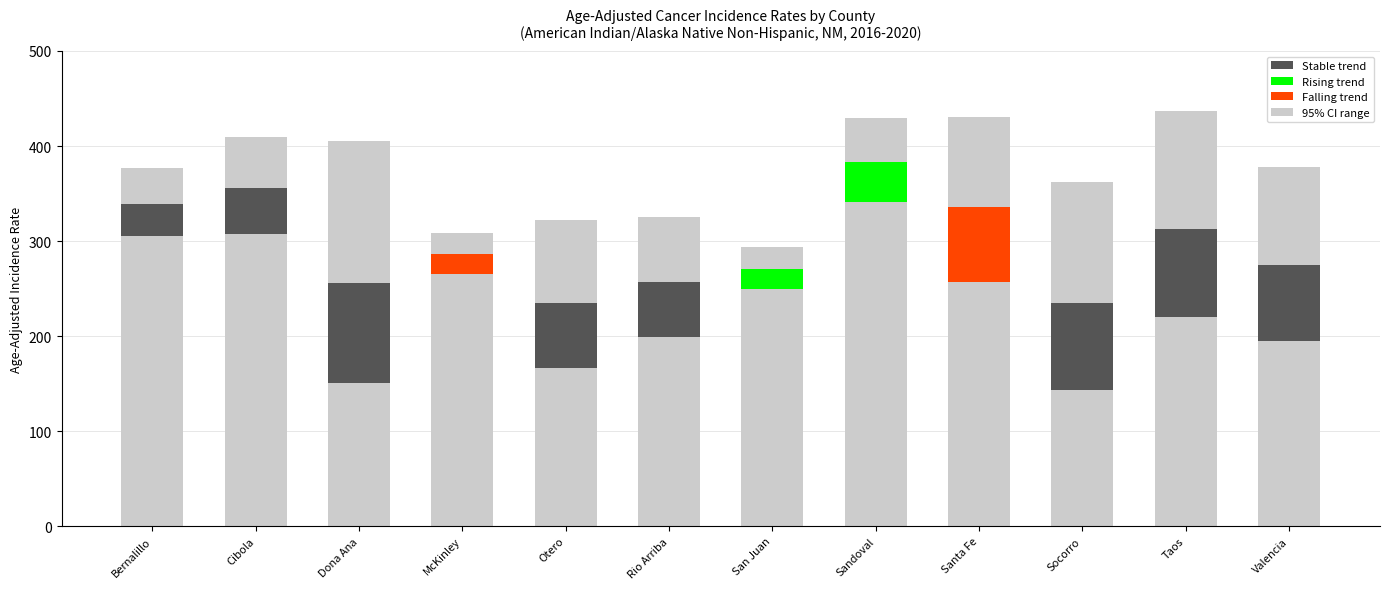

Reading left to right, extract all data points from this chart.

Lower CI (base): 305.2	307.2	150.6	265.0	165.9	199.2	249.1	340.6	257.2	143.2	219.7	194.3
Upper CI (top): 37.0	54.1	149.7	22.3	87.1	68.9	23.1	46.4	94.8	128.0	124.1	102.9